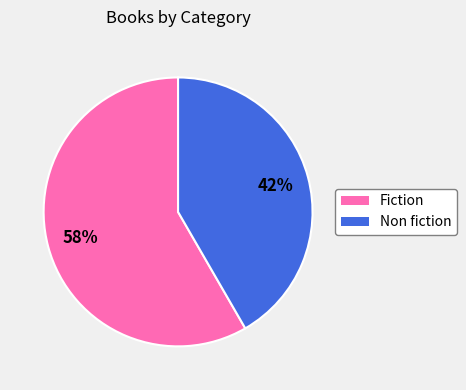

To the nearest percent, what is the average slice percentage?

50%